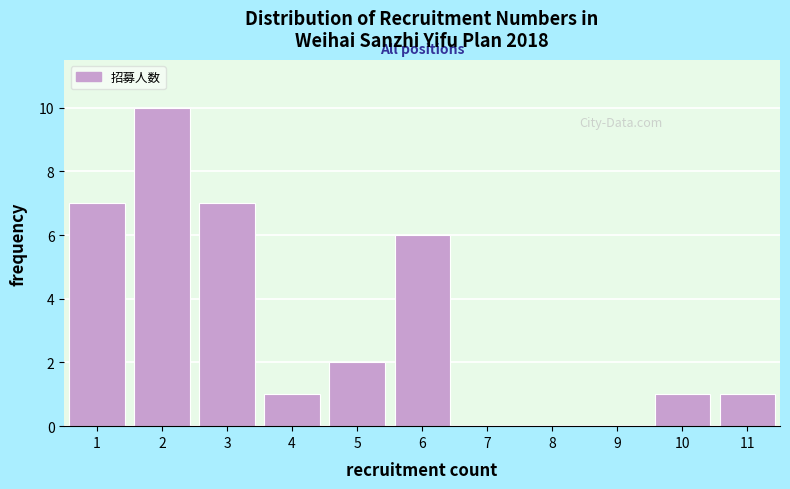

Reading left to right, what are all the values shown in this chart?

1=7	2=10	3=7	4=1	5=2	6=6	7=0	8=0	9=0	10=1	11=1